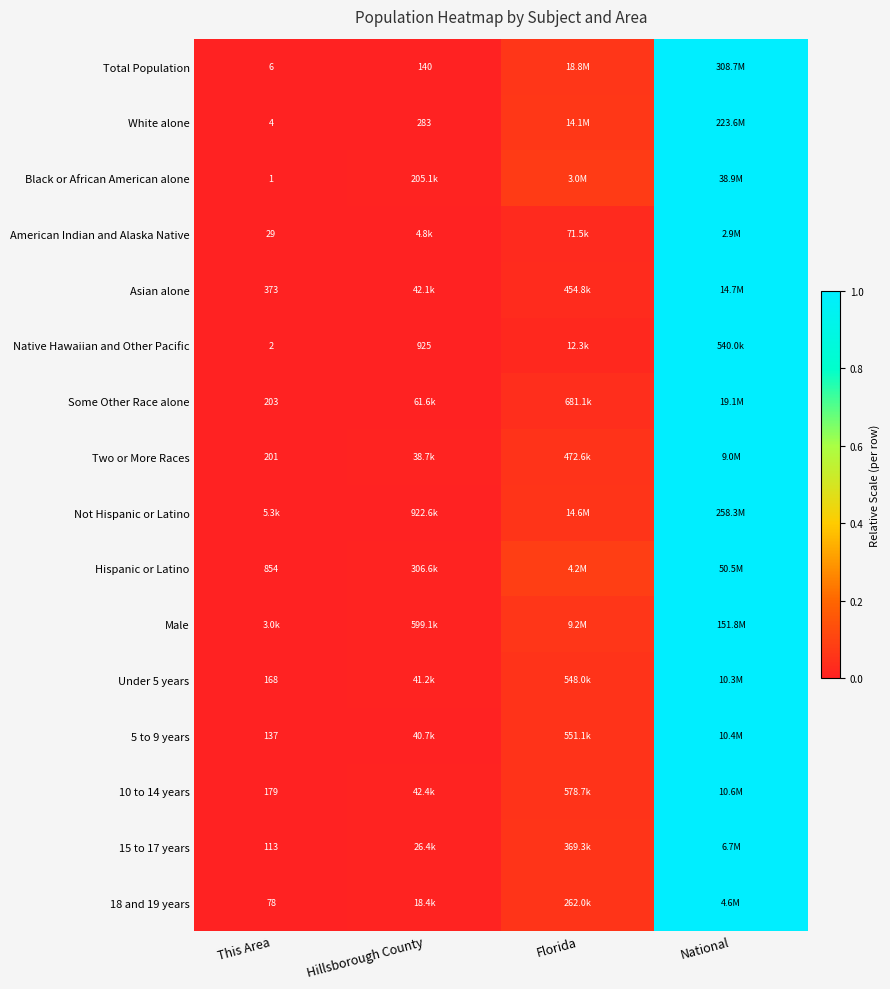

Is the value of Male at Florida greater than the value of Black or African American alone at National?

No